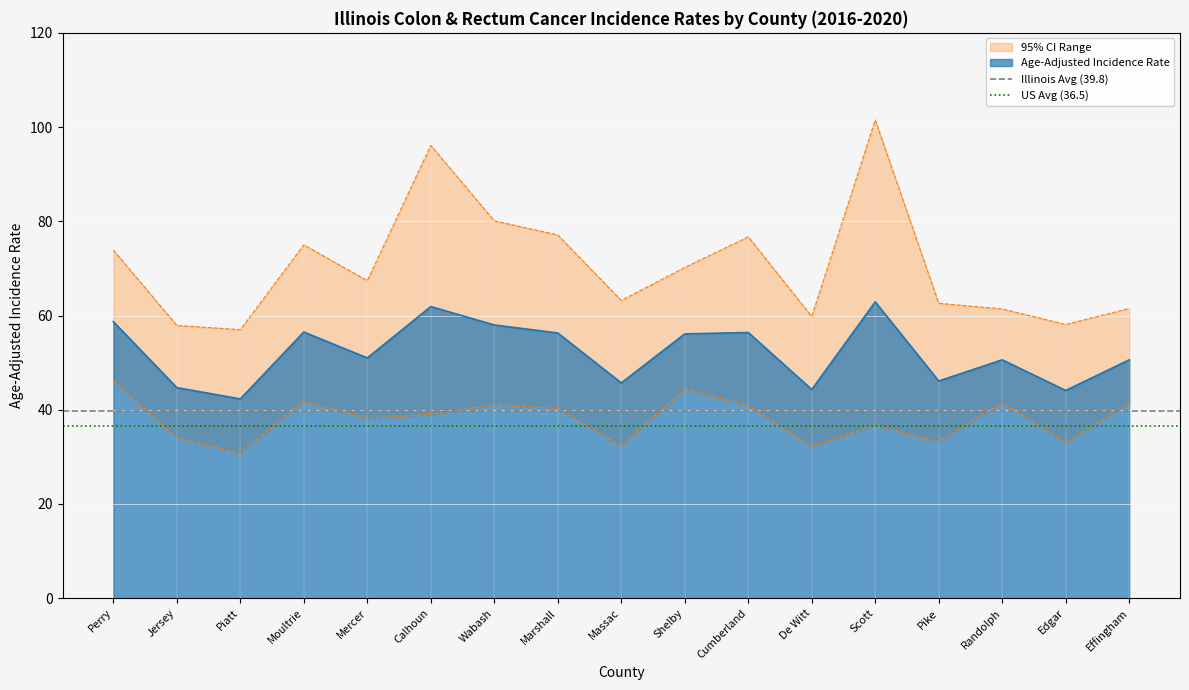

The value of Age-Adjusted Incidence Rate at Calhoun is 86.2. True or false?

False